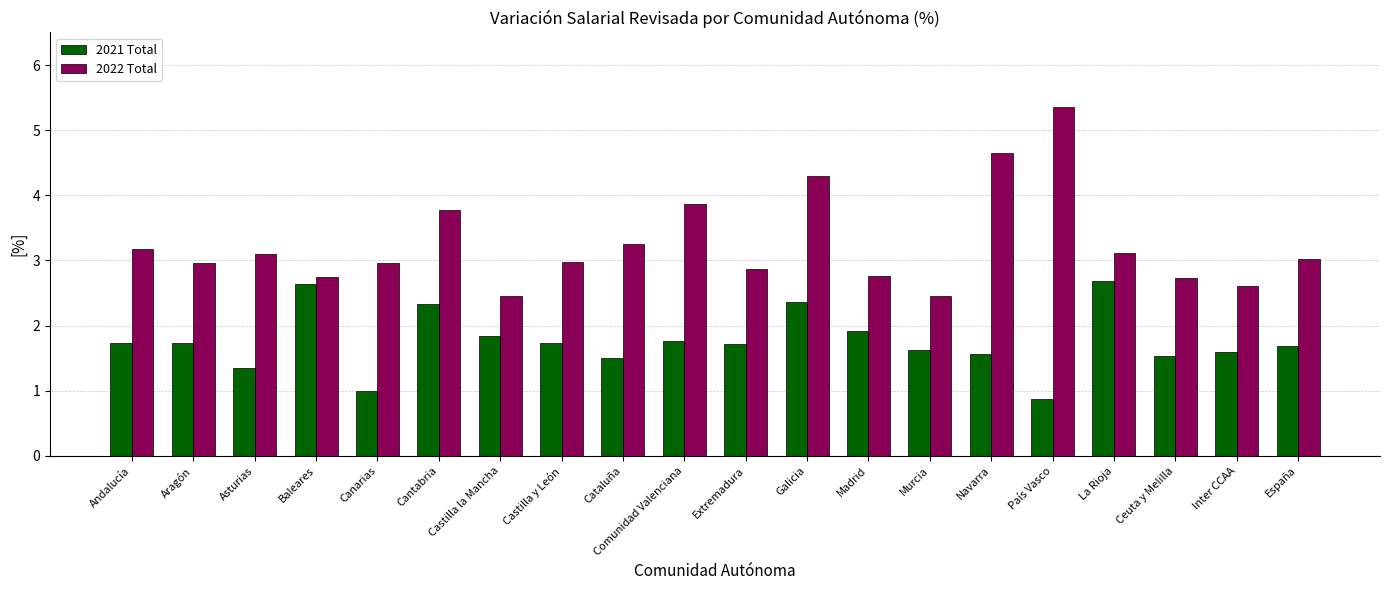

Which series changed the most between Comunidad Valenciana and España?

2022 Total